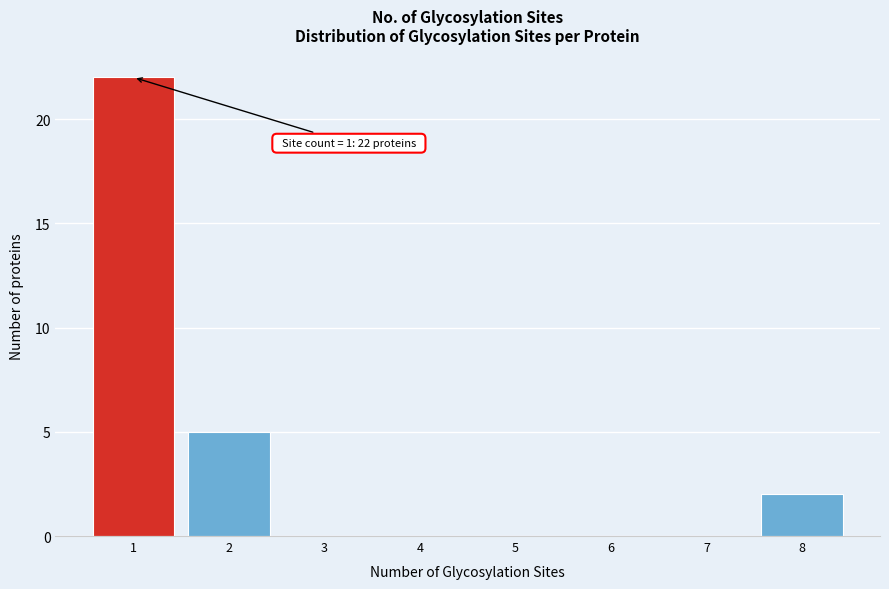

Which range on the x-axis has the tallest bar?

0.5 to 1.5